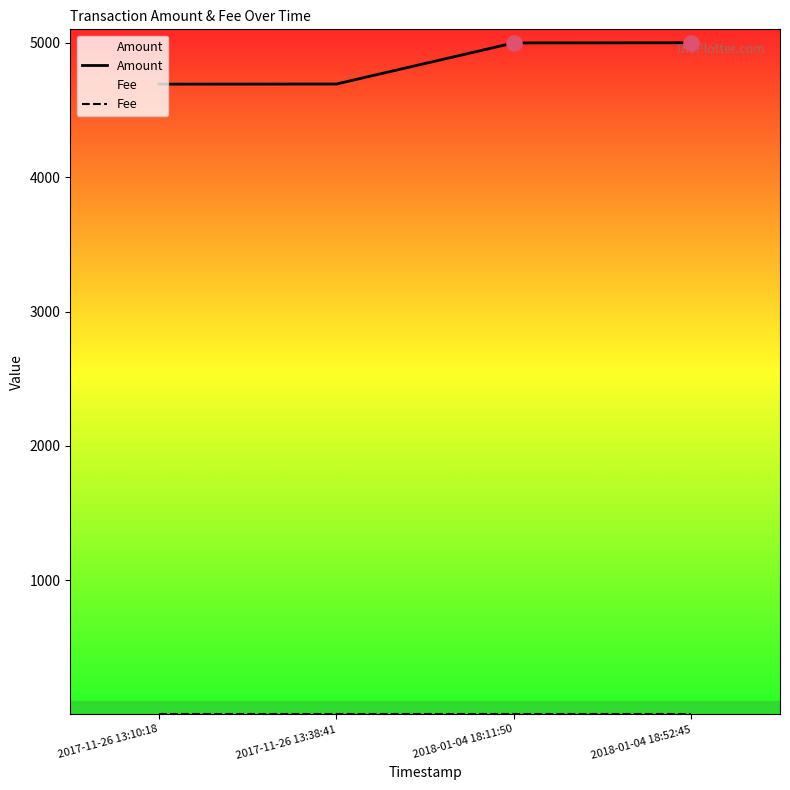

What is the total value across all series at 2018-01-04 18:52:45?

5001